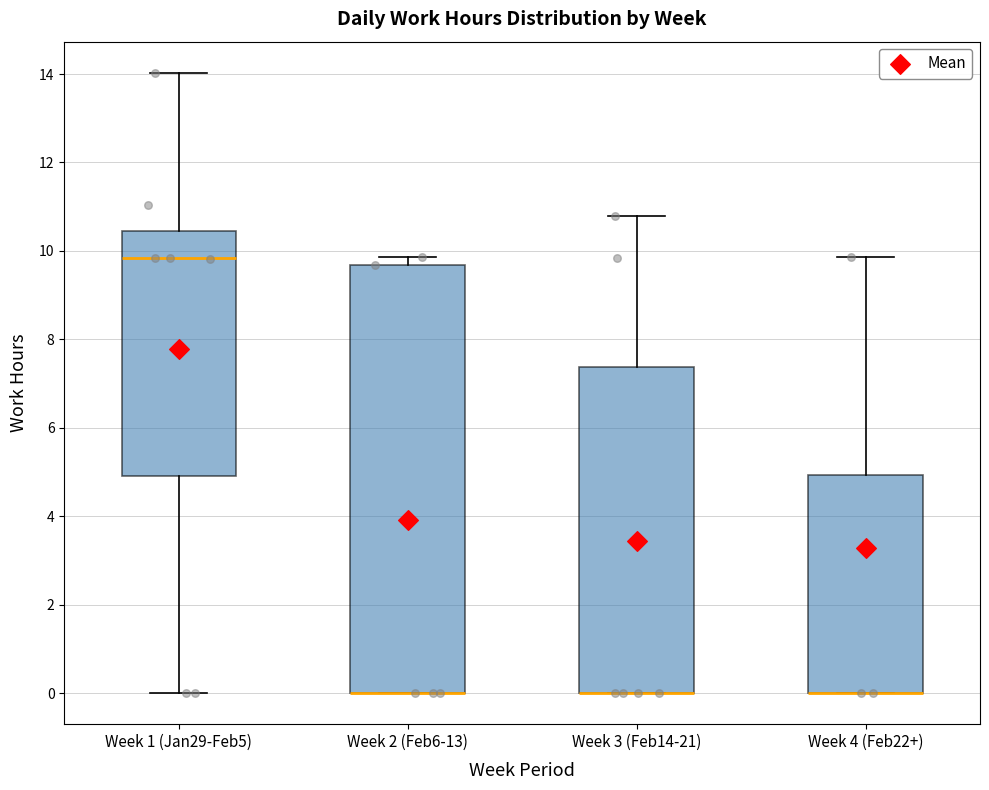

Reading left to right, transcribe this box plot: for each box, give where its median line is, the range the box spans, and where its two whiskers end, as read against the y-axis. The values are not printed on the chart, so give them approximately, as read against the axis.

Week 1 (Jan29-Feb5): median 9.8, box 5.0 to 10.4, whiskers 0.0 to 14.0
Week 2 (Feb6-13): median 0.0 (drawn on the box's lower edge), box 0.0 to 9.6, whiskers 0.0 to 9.8
Week 3 (Feb14-21): median 0.0 (drawn on the box's lower edge), box 0.0 to 7.4, whiskers 0.0 to 10.8
Week 4 (Feb22+): median 0.0 (drawn on the box's lower edge), box 0.0 to 5.0, whiskers 0.0 to 9.8